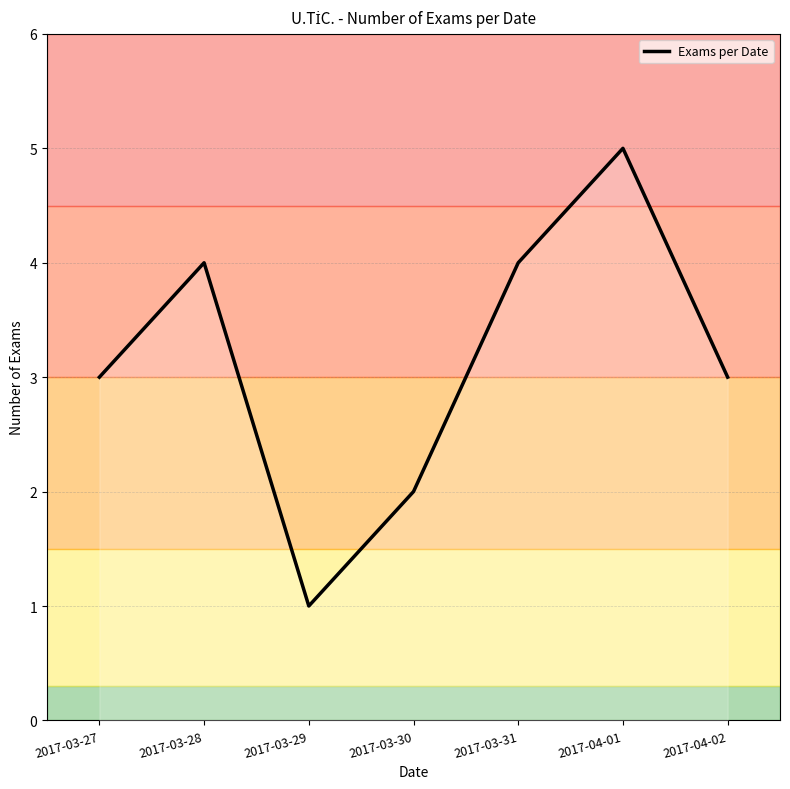

True or false: the data shows 2 at 2017-03-30.

True